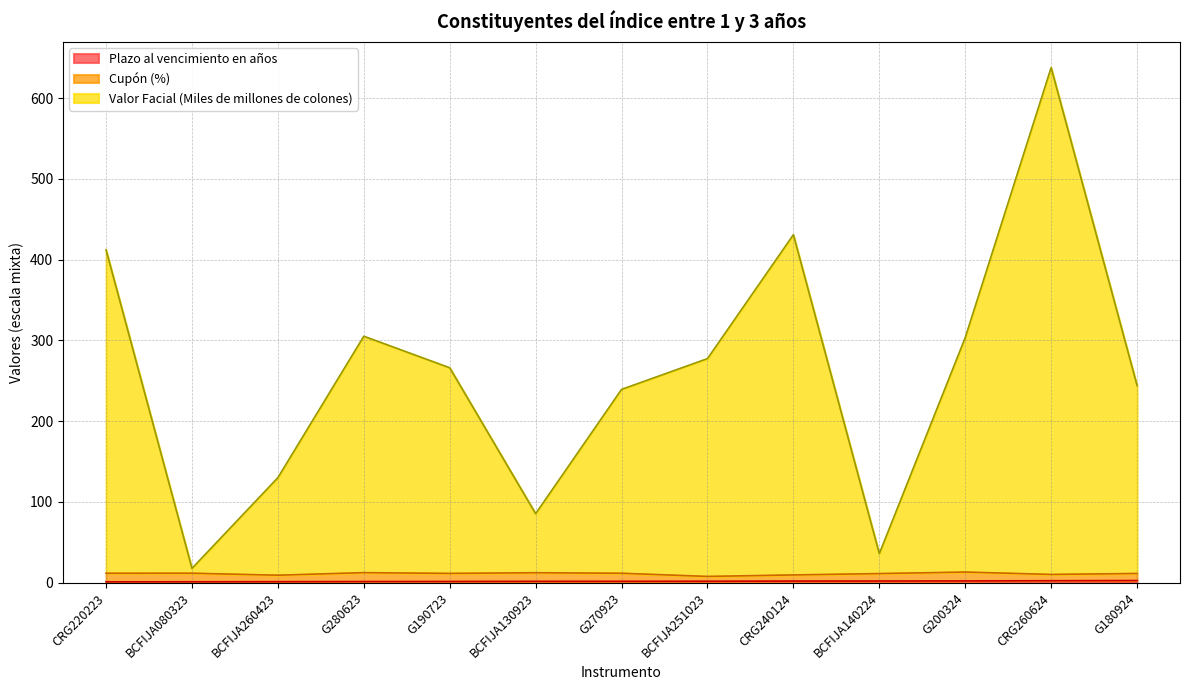

The Plazo al vencimiento en años series shows 1.2 at CRG220223. True or false?

True